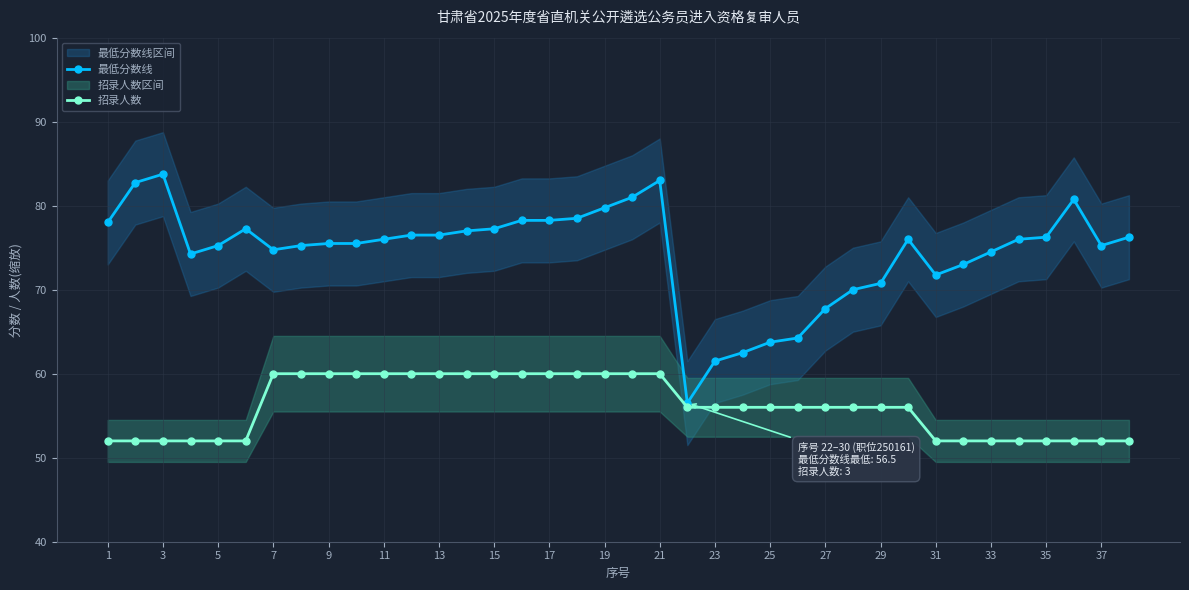

The value of 招录人数 at 17 is 81.0. True or false?

False